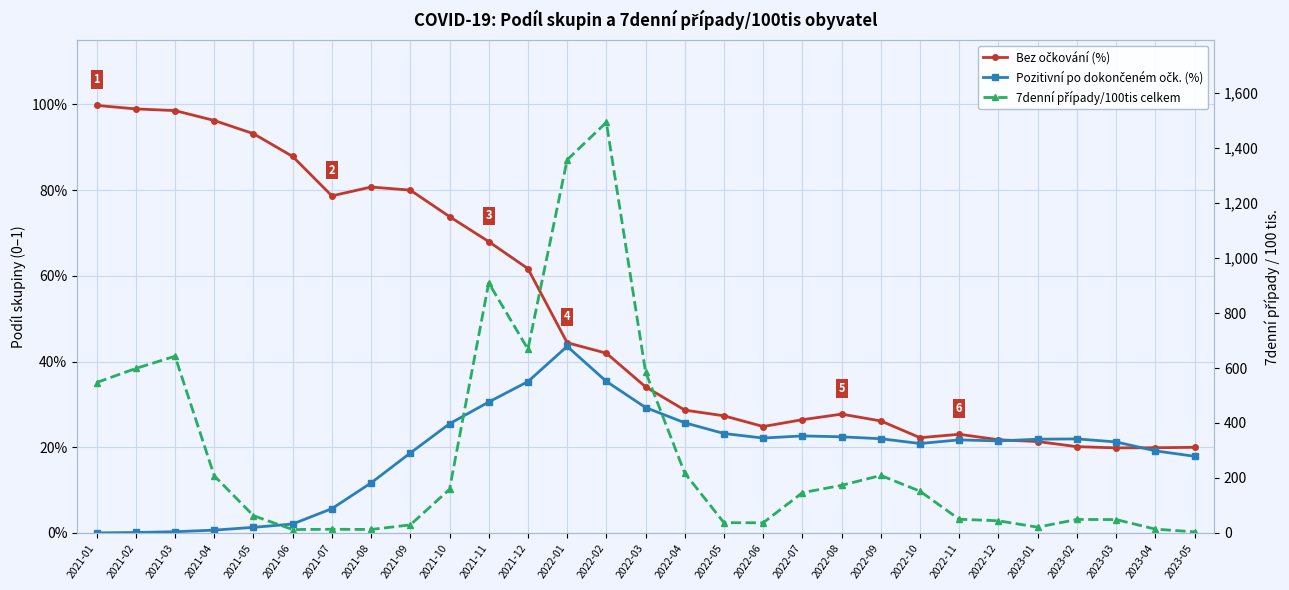

How many interior local peaks does the Pozitivní po dokončeném očk. (%) series have?

4